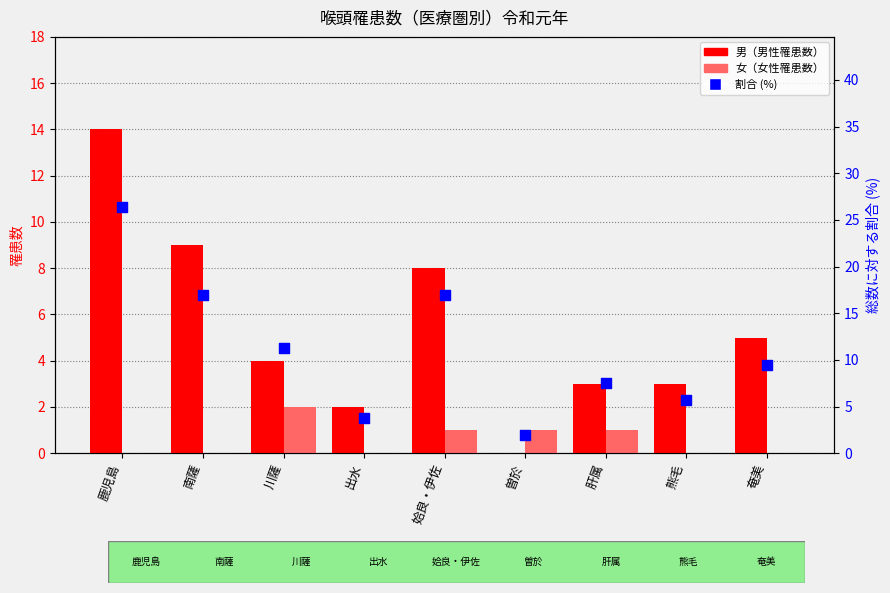

Which series has the widest spread of Y values?

割合 (%)